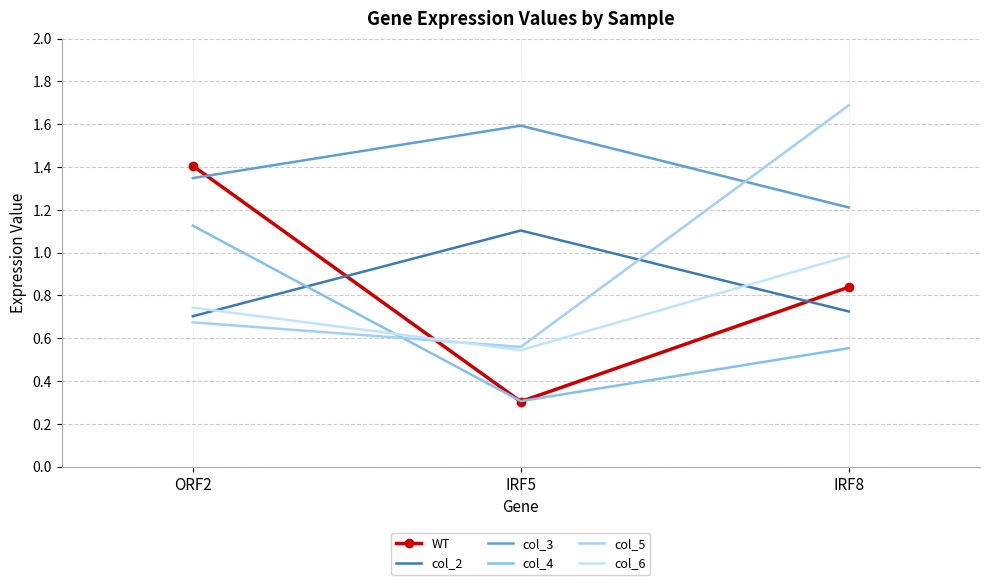

What is the average value of the col_5 series?

1.0